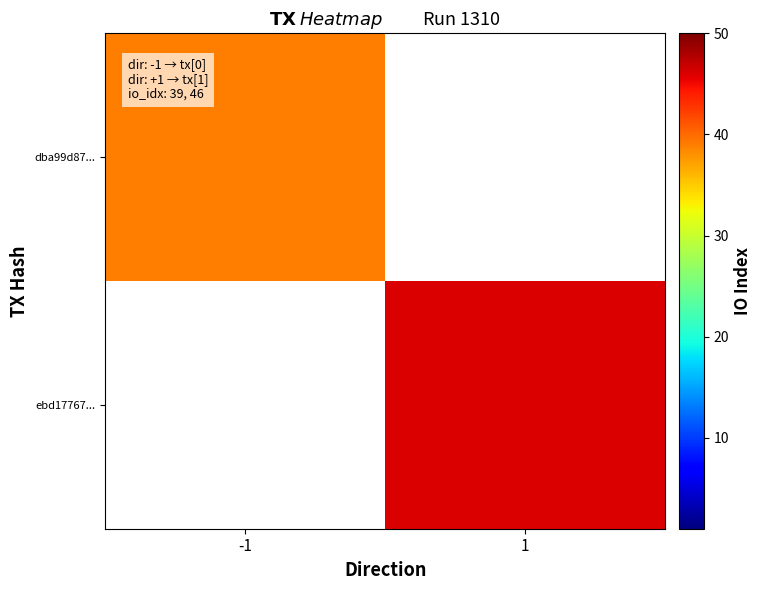

Rank the series by their maximum value, from lowest to highest.

dba99d87..., ebd17767...